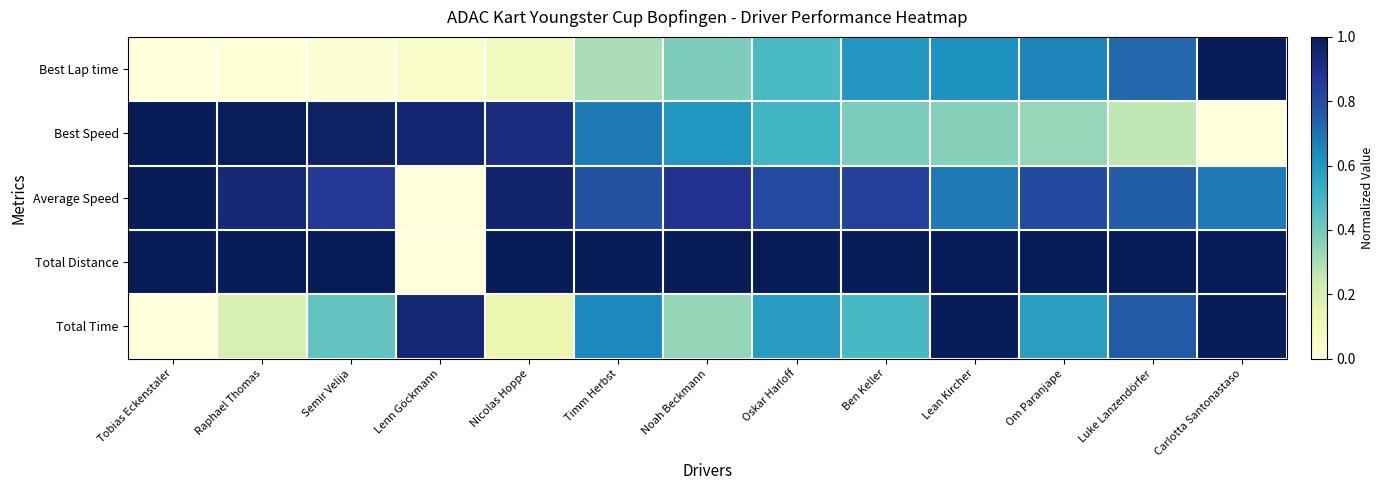

Reading left to right, what are all the values shown in this chart?

Best Lap time: Tobias Eckenstaler=0.0	Raphael Thomas=0.0	Semir Velija=0.0	Lenn Göckmann=0.0	Nicolas Hoppe=0.1	Timm Herbst=0.3	Noah Beckmann=0.4	Oskar Harloff=0.5	Ben Keller=0.6	Lean Kircher=0.6	Om Paranjape=0.7	Luke Lanzendörfer=0.7	Carlotta Santonastaso=1.0
Best Speed: Tobias Eckenstaler=1.0	Raphael Thomas=1.0	Semir Velija=1.0	Lenn Göckmann=0.9	Nicolas Hoppe=0.9	Timm Herbst=0.7	Noah Beckmann=0.6	Oskar Harloff=0.5	Ben Keller=0.4	Lean Kircher=0.4	Om Paranjape=0.3	Luke Lanzendörfer=0.3	Carlotta Santonastaso=0.0
Average Speed: Tobias Eckenstaler=1.0	Raphael Thomas=0.9	Semir Velija=0.9	Lenn Göckmann=0.0	Nicolas Hoppe=1.0	Timm Herbst=0.8	Noah Beckmann=0.9	Oskar Harloff=0.8	Ben Keller=0.8	Lean Kircher=0.7	Om Paranjape=0.8	Luke Lanzendörfer=0.8	Carlotta Santonastaso=0.7
Total Distance: Tobias Eckenstaler=1.0	Raphael Thomas=1.0	Semir Velija=1.0	Lenn Göckmann=0.0	Nicolas Hoppe=1.0	Timm Herbst=1.0	Noah Beckmann=1.0	Oskar Harloff=1.0	Ben Keller=1.0	Lean Kircher=1.0	Om Paranjape=1.0	Luke Lanzendörfer=1.0	Carlotta Santonastaso=1.0
Total Time: Tobias Eckenstaler=0.0	Raphael Thomas=0.2	Semir Velija=0.4	Lenn Göckmann=0.9	Nicolas Hoppe=0.1	Timm Herbst=0.6	Noah Beckmann=0.3	Oskar Harloff=0.6	Ben Keller=0.5	Lean Kircher=1.0	Om Paranjape=0.6	Luke Lanzendörfer=0.8	Carlotta Santonastaso=1.0